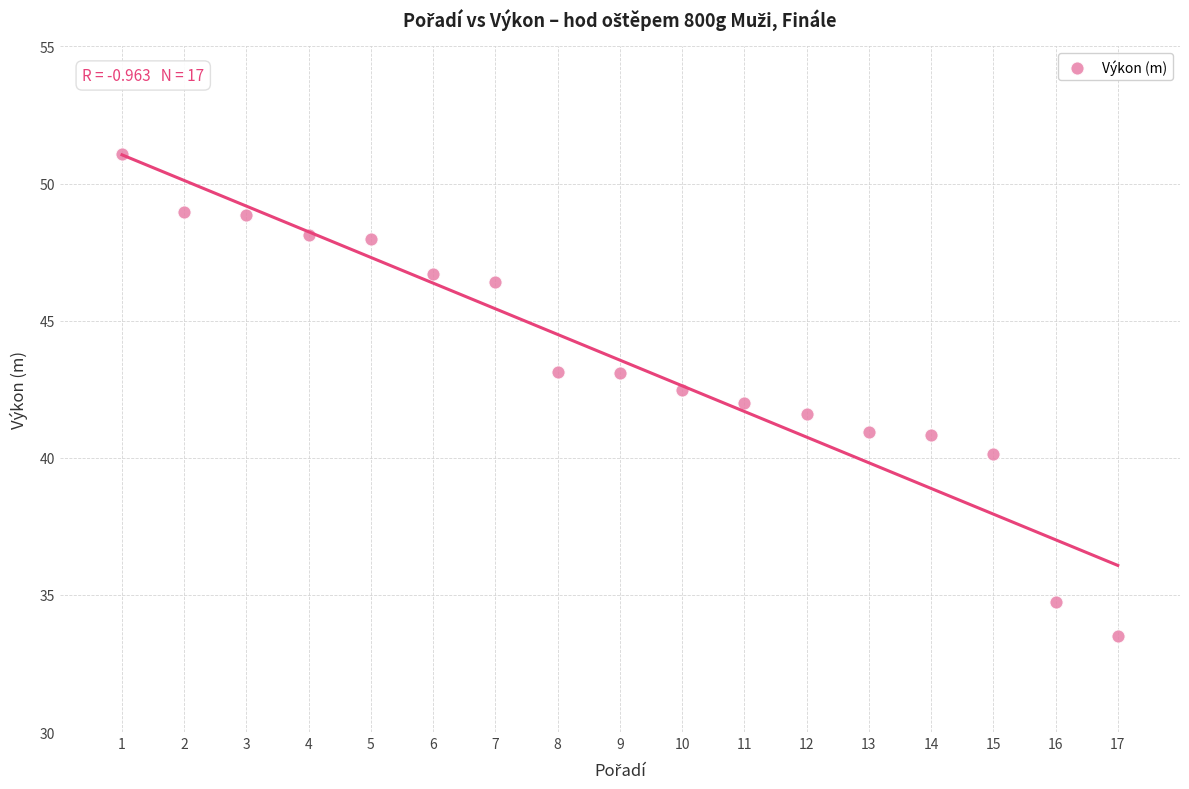

What is the range of Y values (max minus min)?

17.6